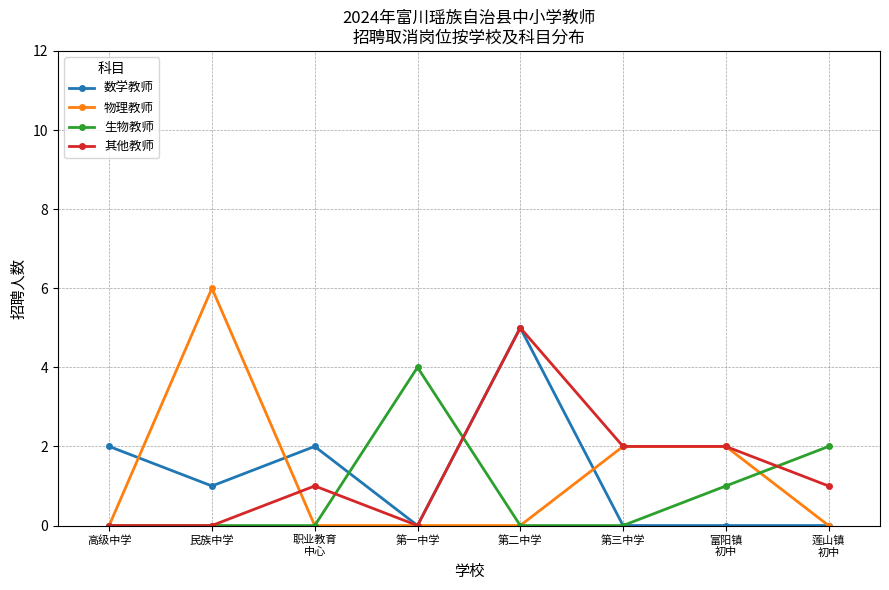

What is the spread (max minus min) of values at 民族中学?

6